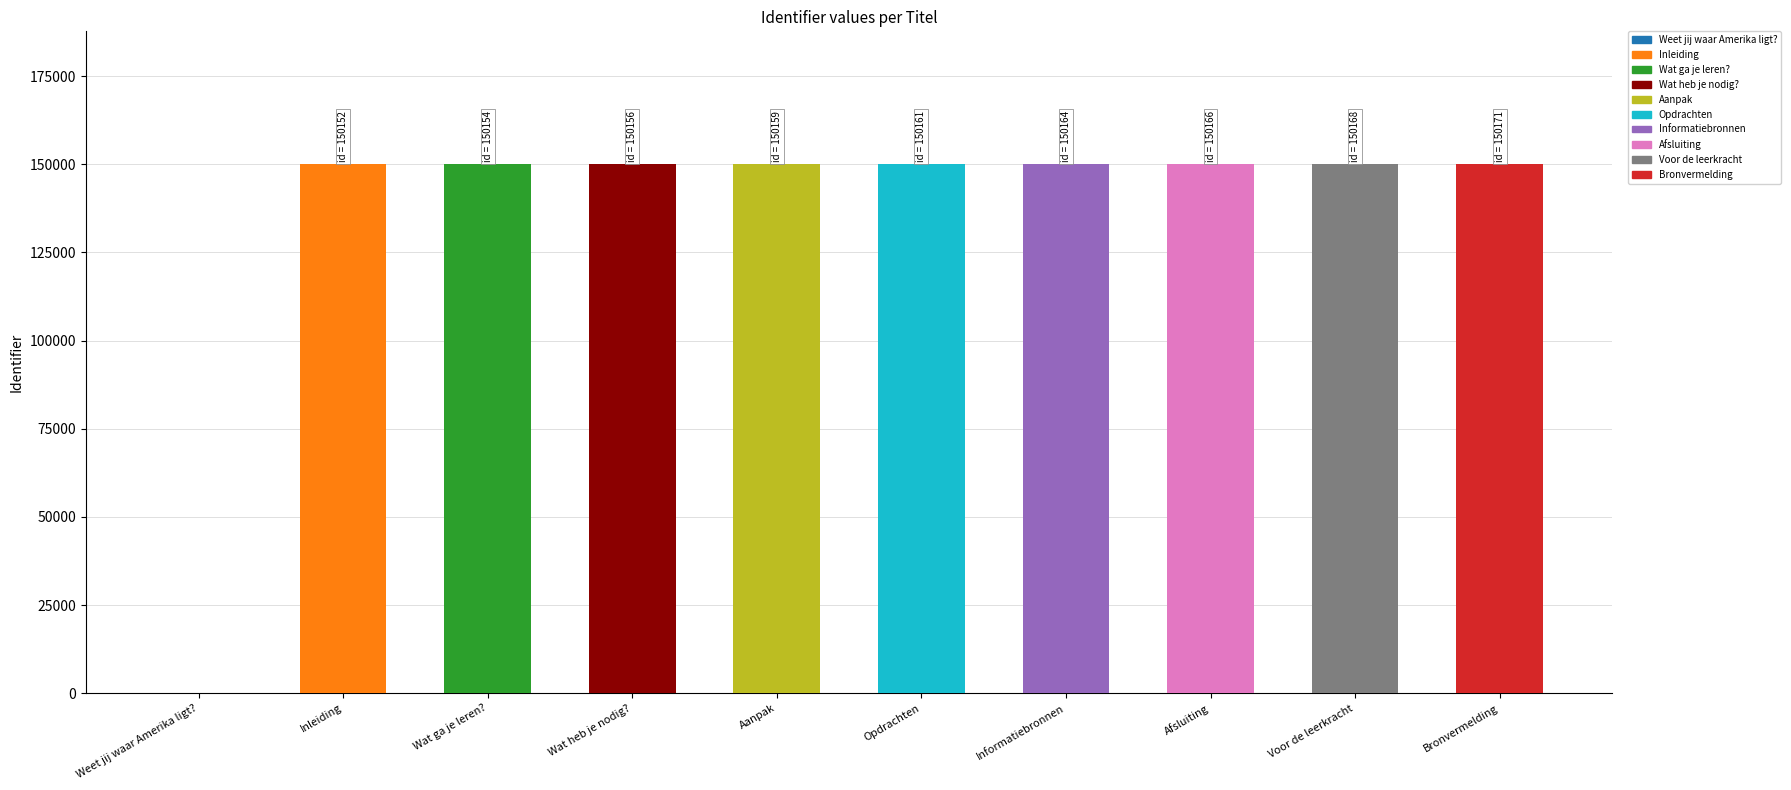

How many values are above zero?

9